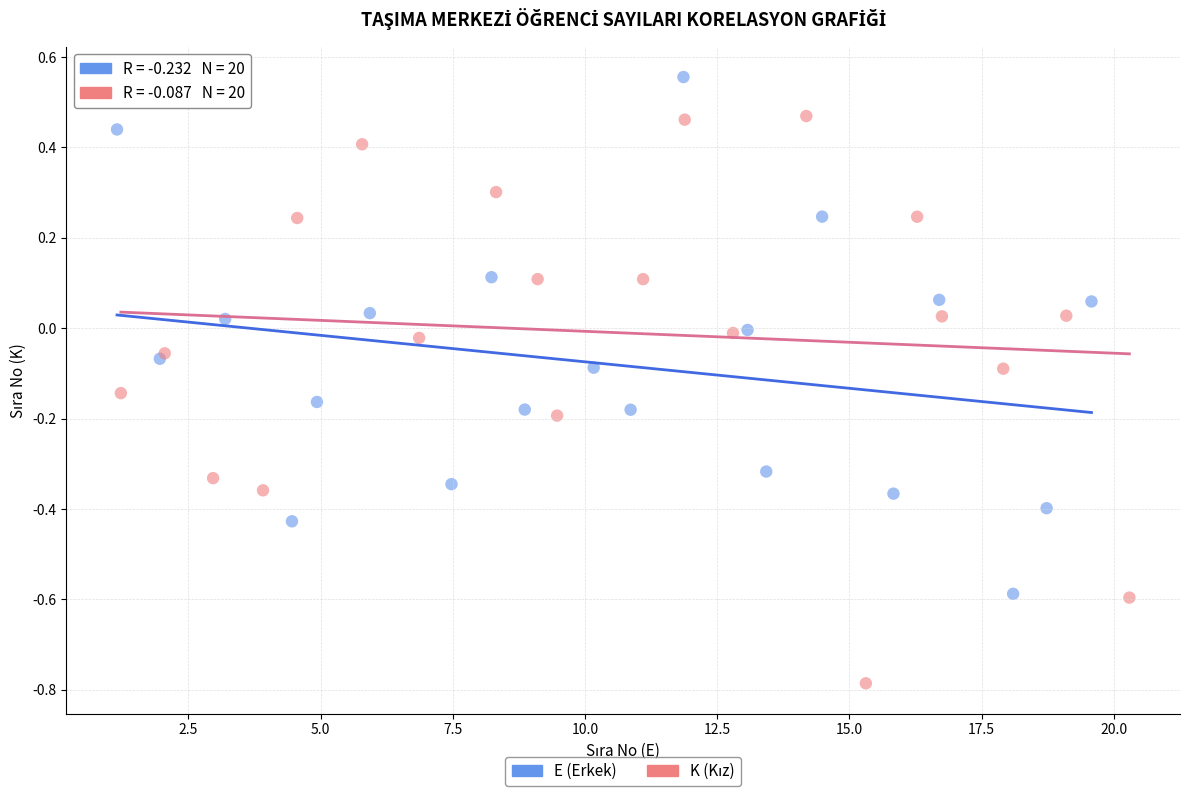

Which series reaches the maximum Y coordinate?

E (Erkek)